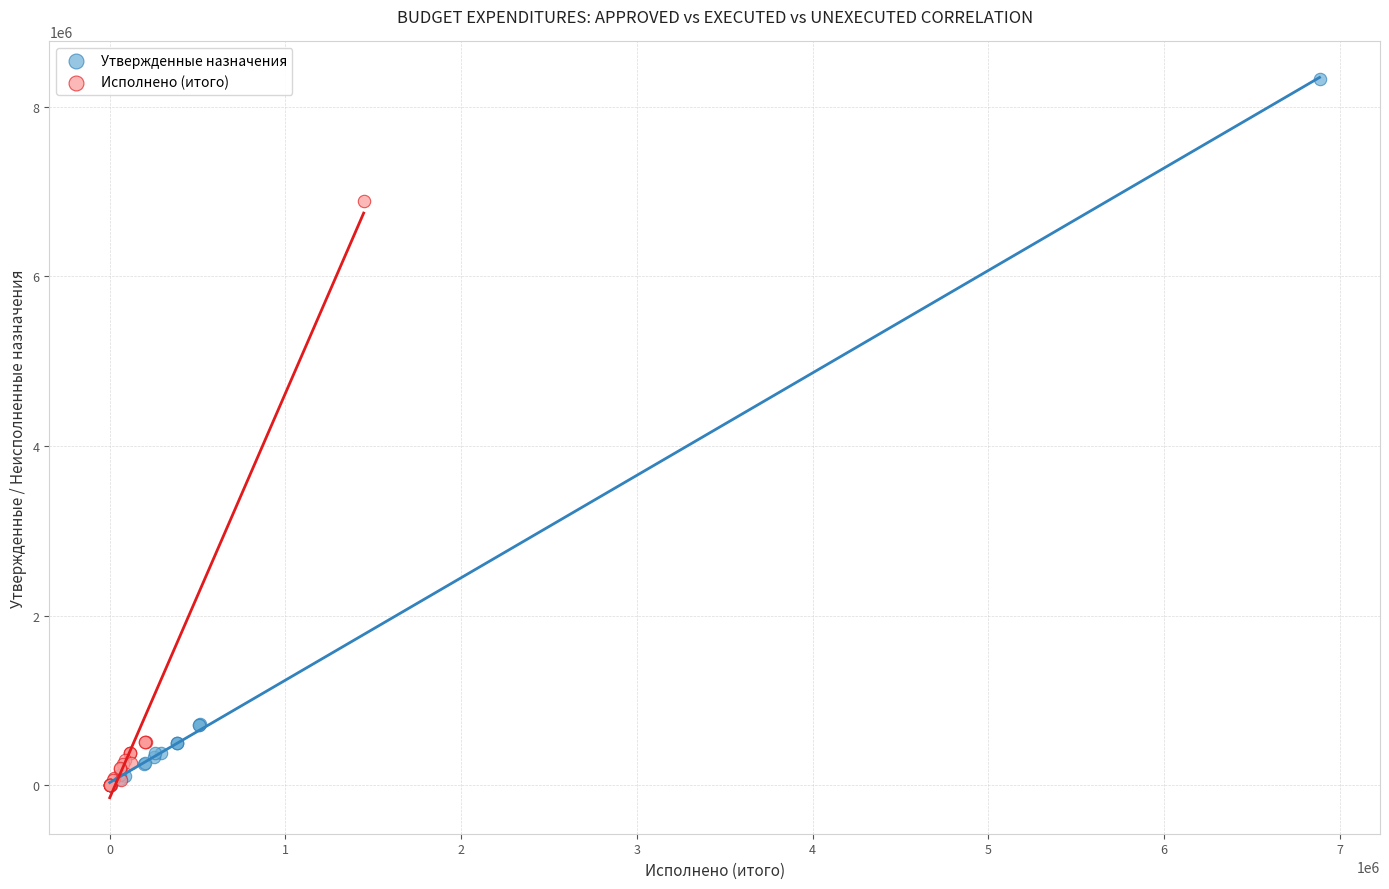

Which series has the largest Y range (max minus min)?

Утвержденные назначения